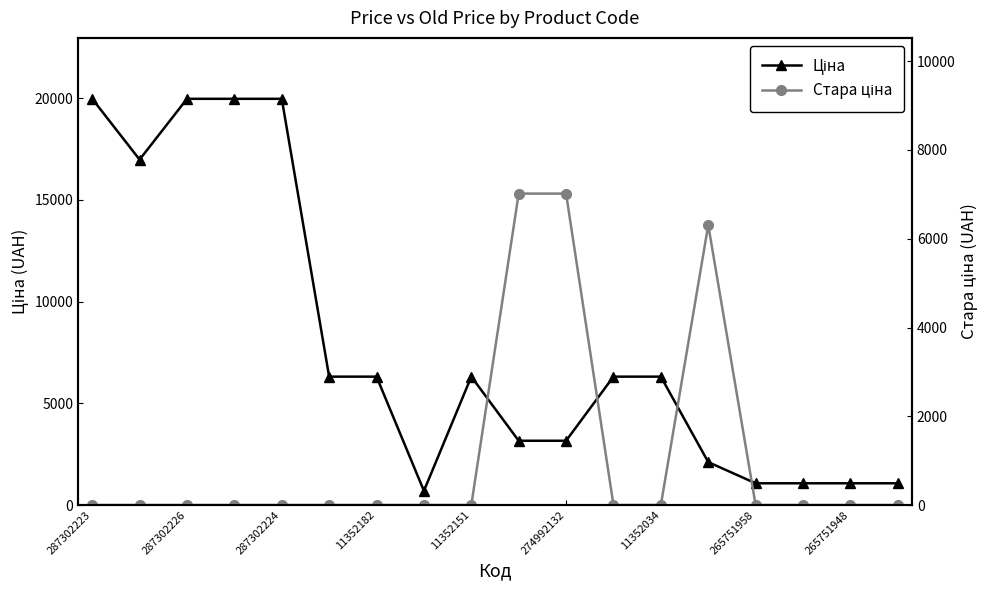

What is the difference between the maximum and minimum values in the Стара ціна series?

7017.6